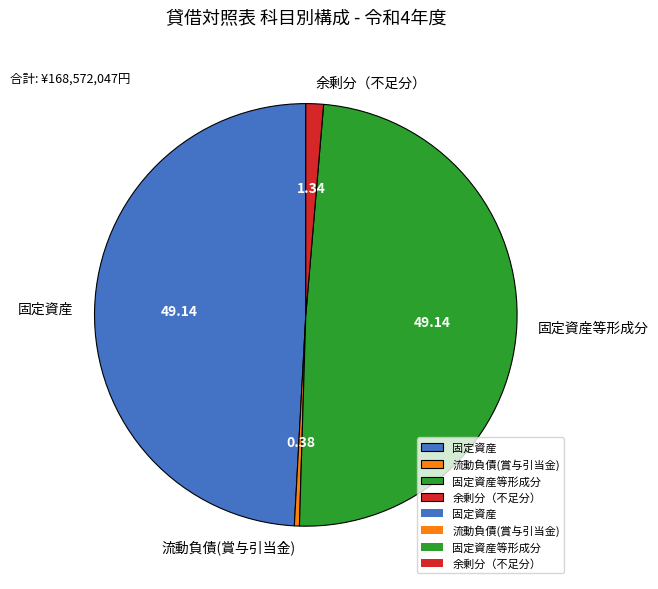

Is the sum of 余剰分（不足分） and 固定資産 greater than half?

Yes